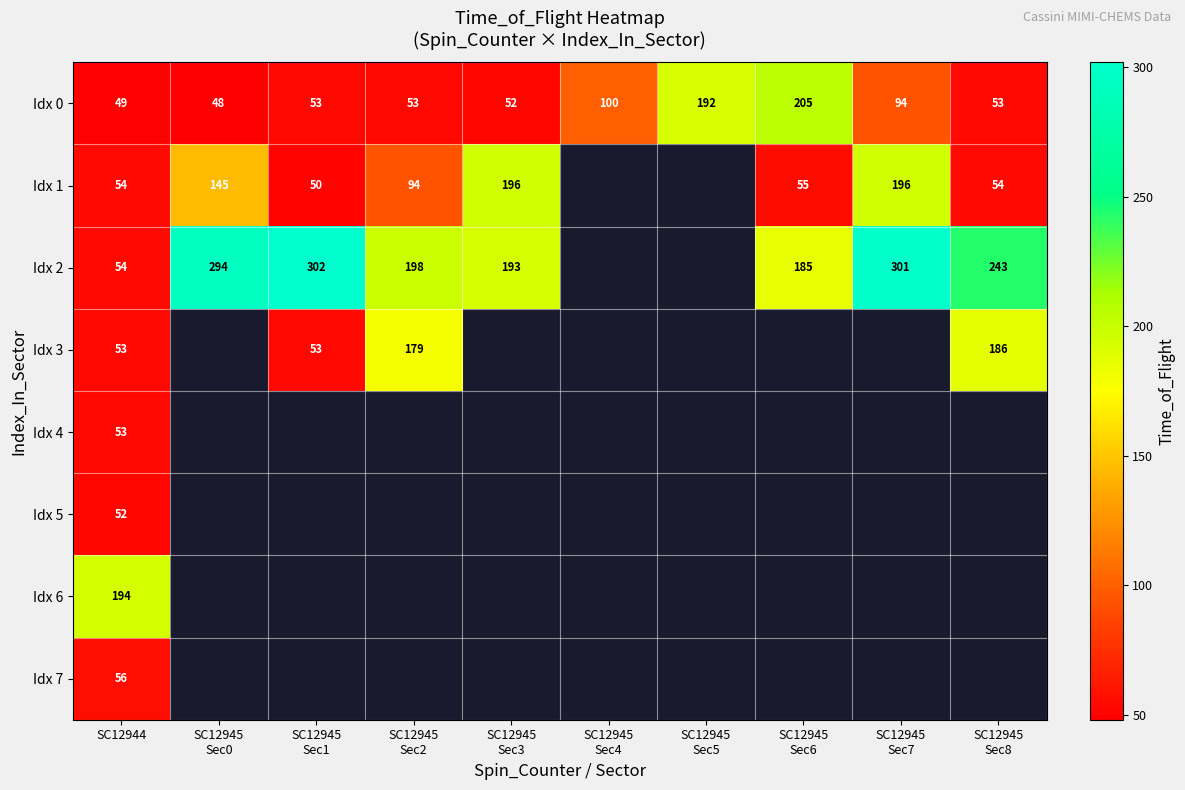

What is the total value across all series at SC12944?

565